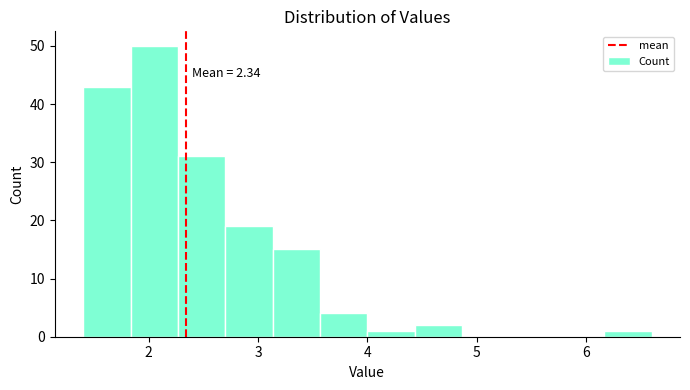

Over which range of the x-axis is the bar tallest?

1.8 to 2.3